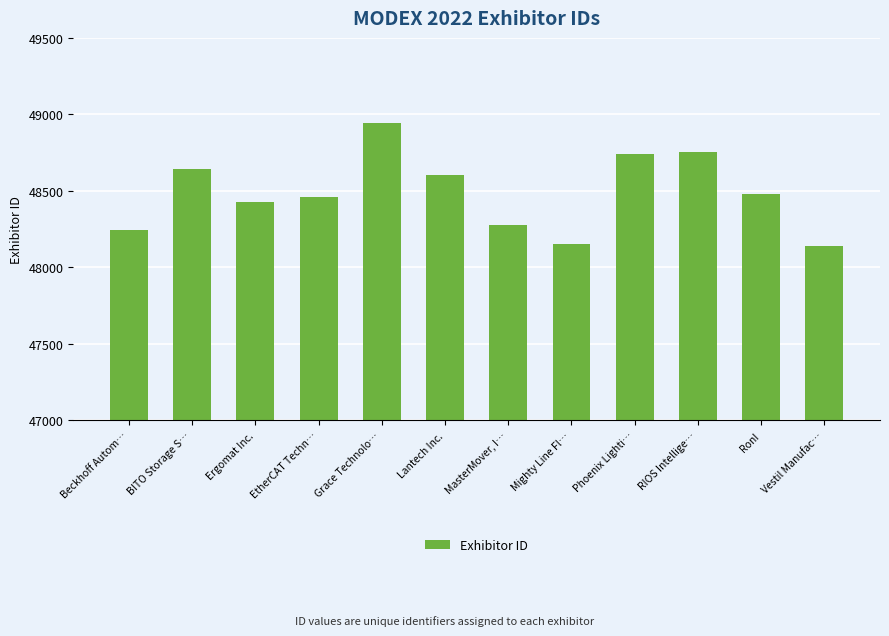

Which category has the highest value across all series?

Grace Technolo…